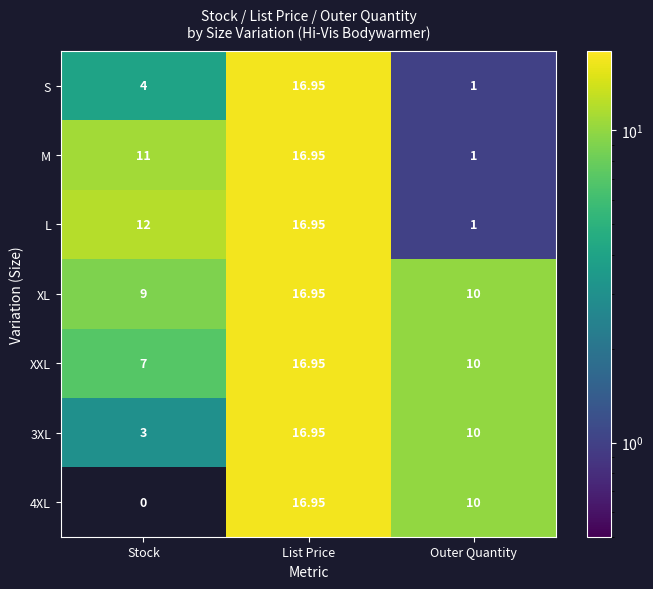

What is the spread (max minus min) of values at Stock?

12.0